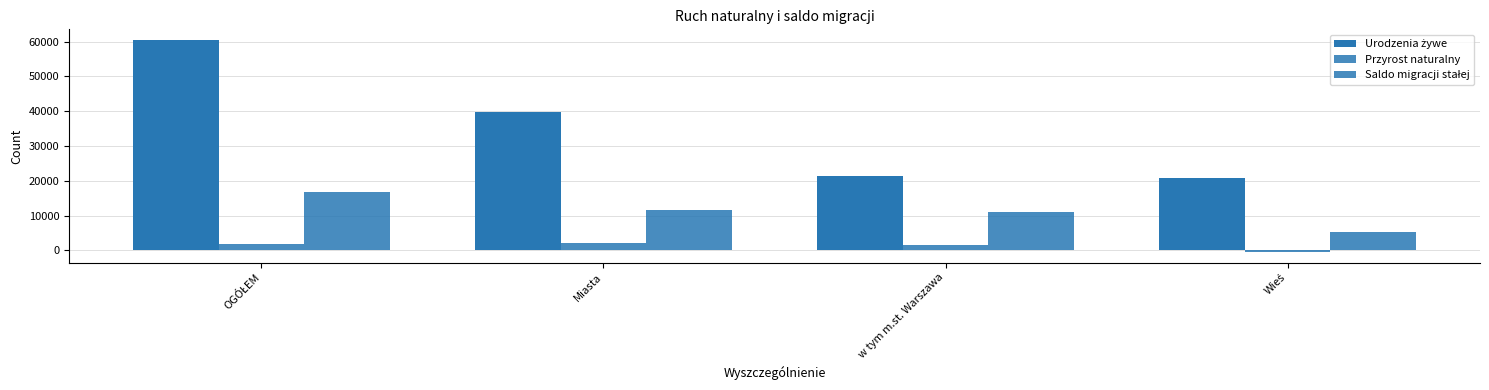

How many bars are there in total?

12